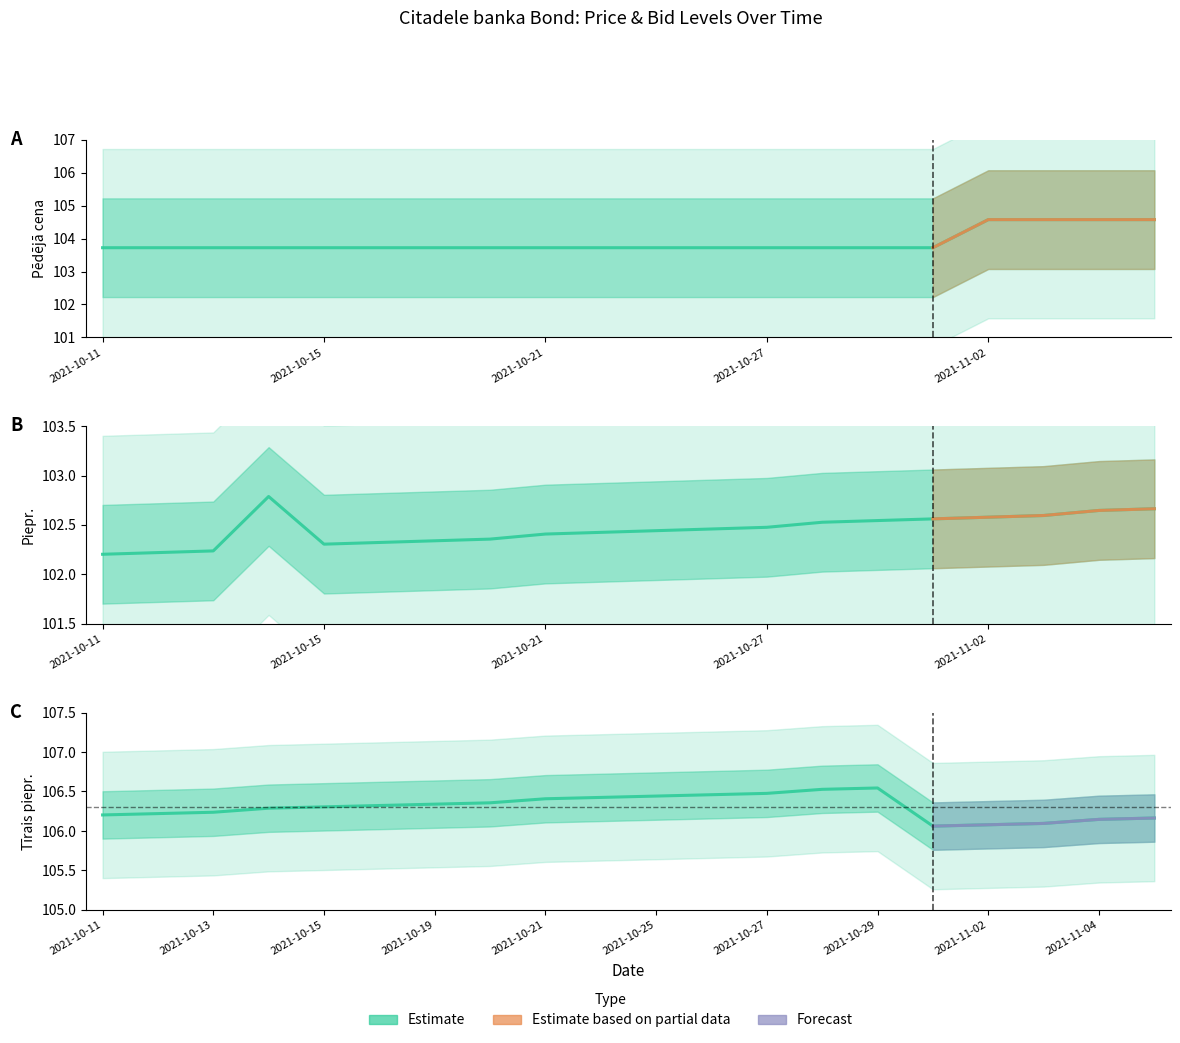

Is the value of Tīrais piepr. at 2021-10-21 greater than the value of Piepr. at 14?

Yes